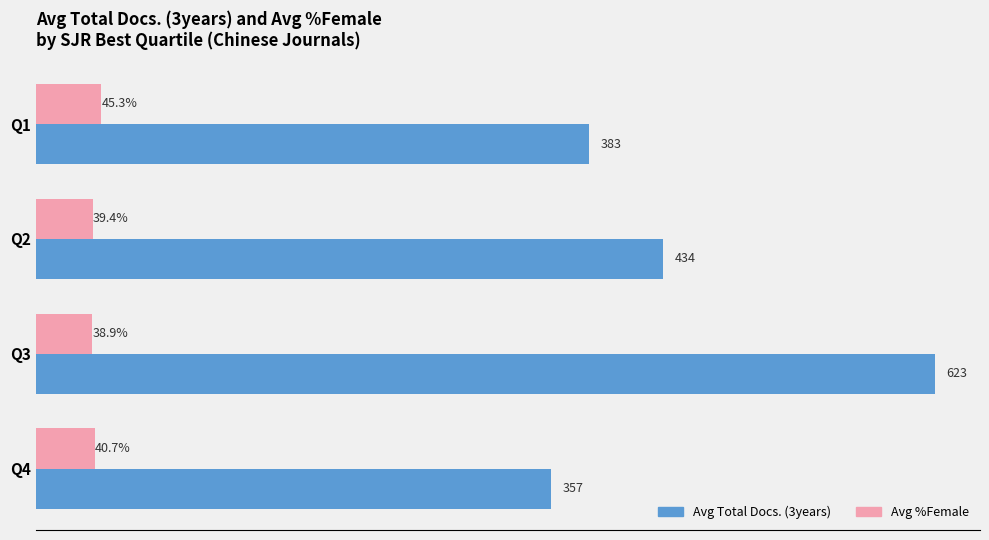

At which label does Avg Total Docs. (3years) reach its minimum?

Q4